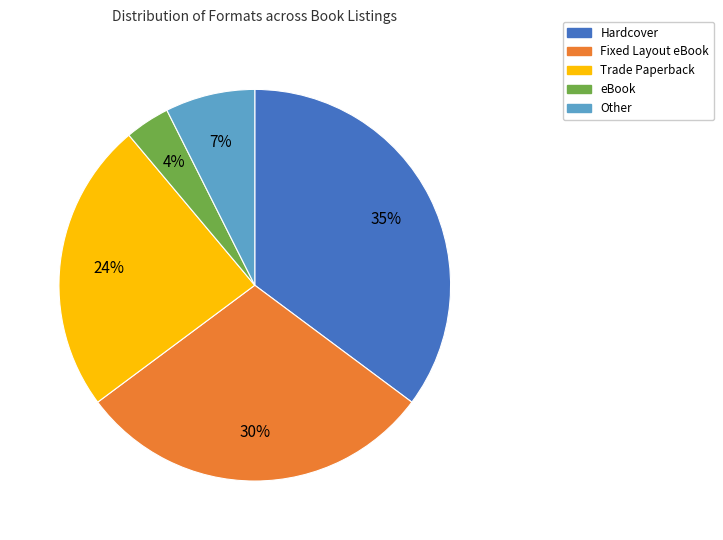

To the nearest percent, what is the average slice percentage?

20%